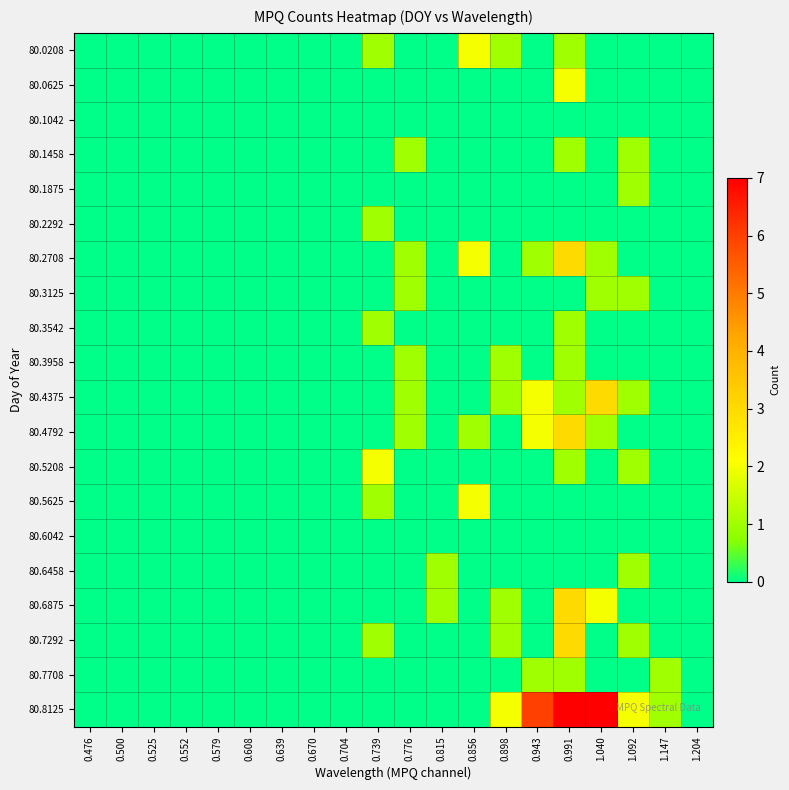

At how many categories does at least one series exceed 3?

3